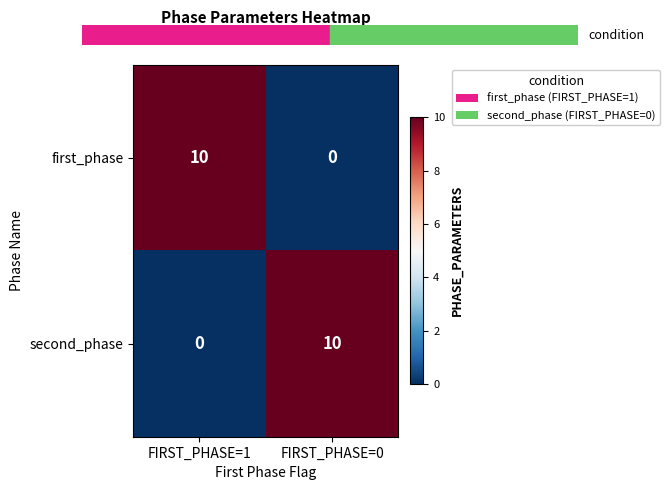

Rank the categories by first_phase value from lowest to highest.

FIRST_PHASE=0, FIRST_PHASE=1